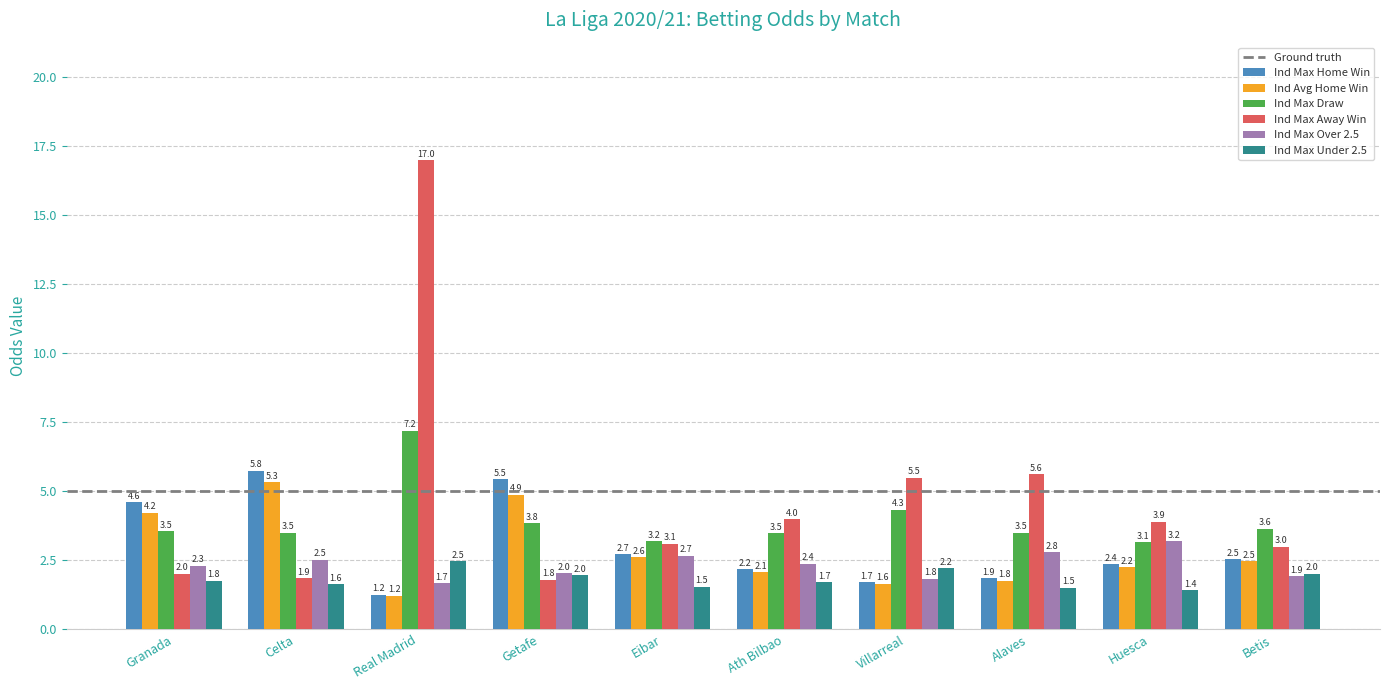

What is the greatest value displayed?

17.0